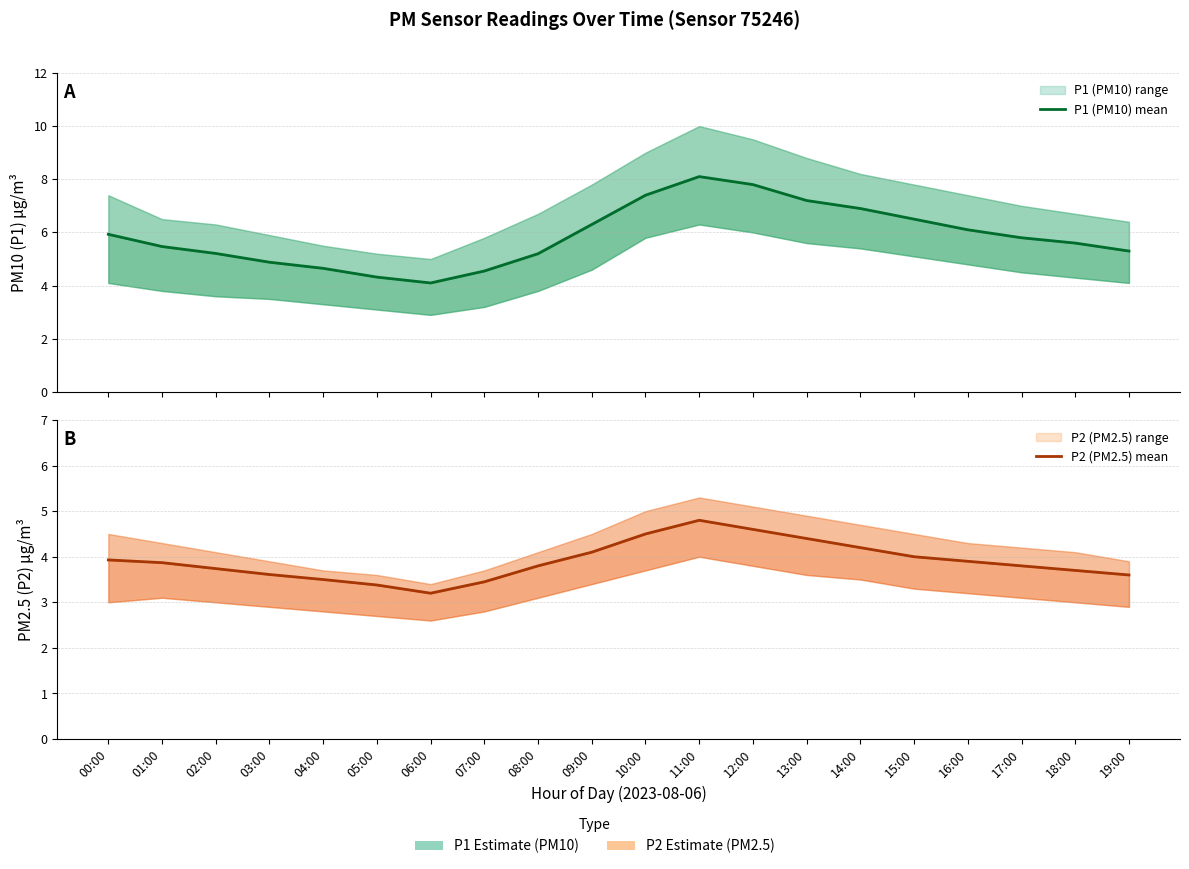

What is the sum of the P1 (PM10) mean values at 04:00 and 03:00?

9.5